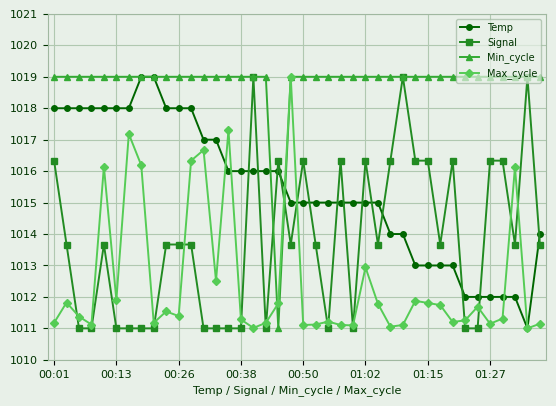

What is the maximum value for Max_cycle?

1019.0